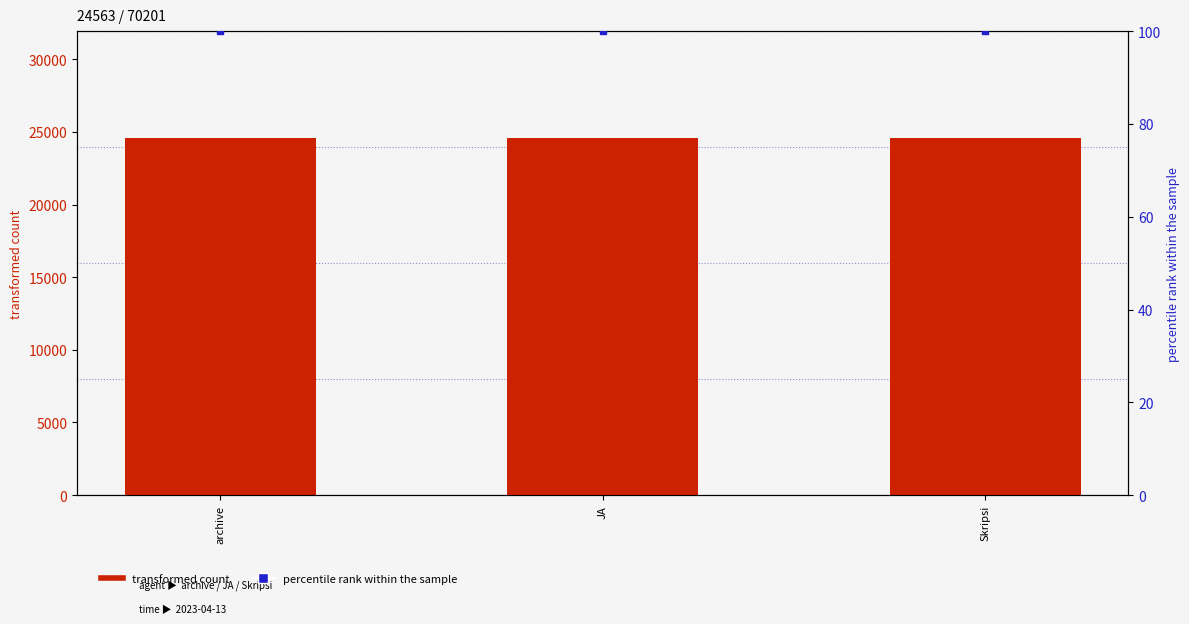

What are all the series names shown in the legend?

transformed count, percentile rank within the sample